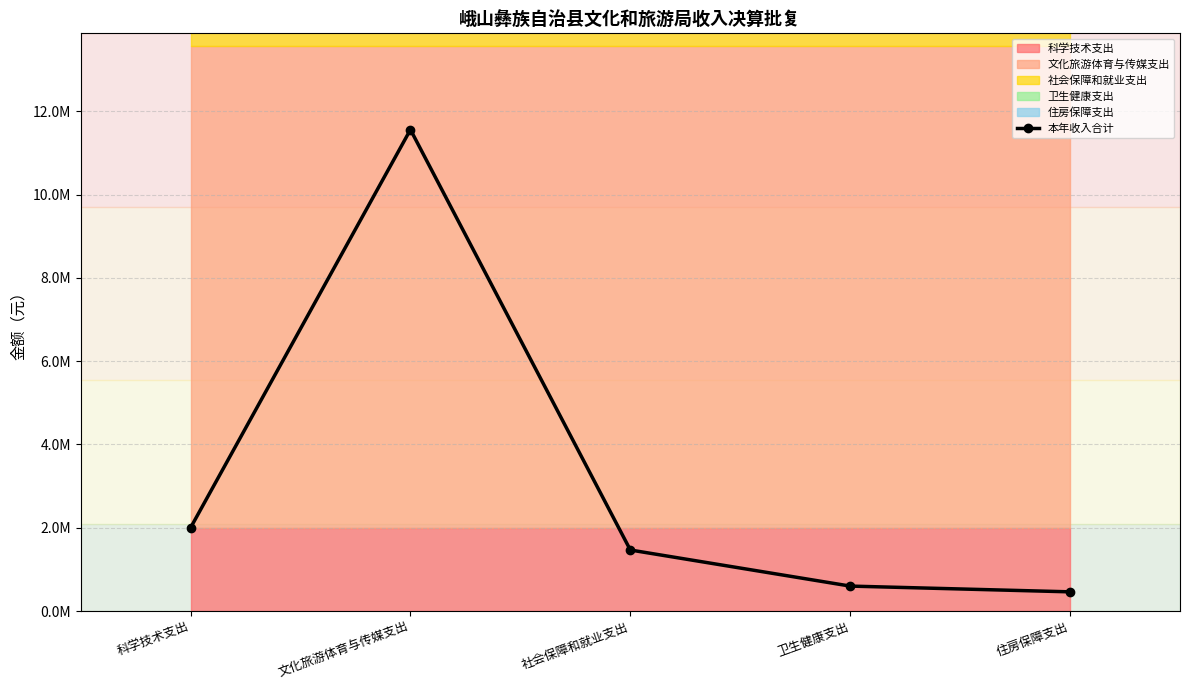

Is it true that the value at 科学技术支出 is 2000000.0?

True